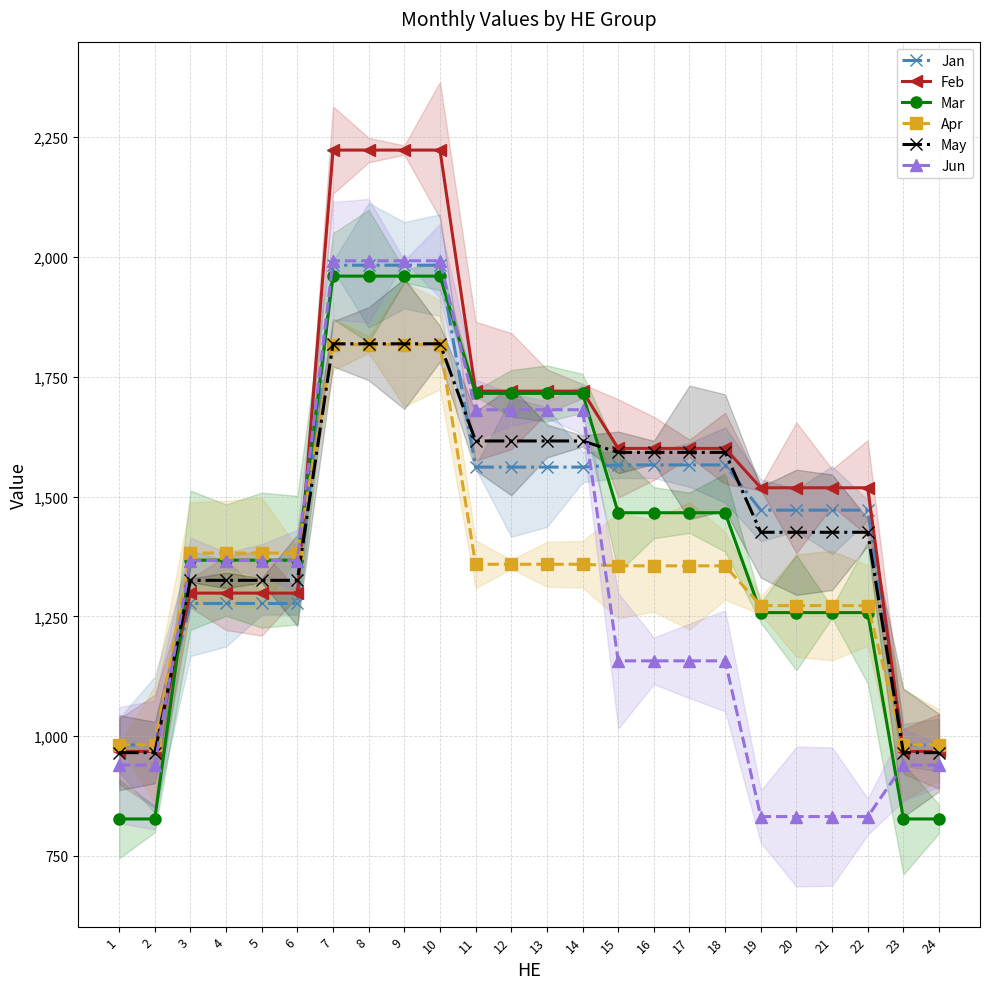

What is the difference between the maximum and minimum values in the Jan series?

1001.5